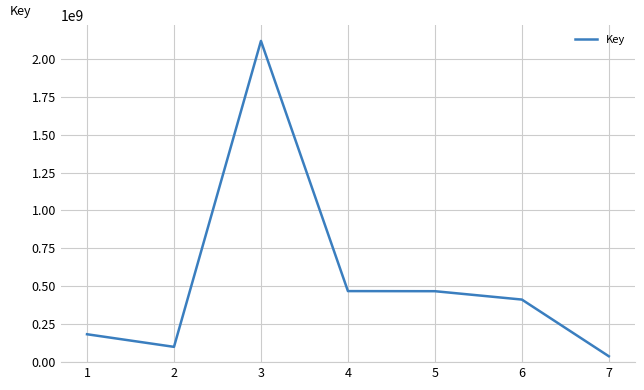

Which category has the highest value across all series?

3